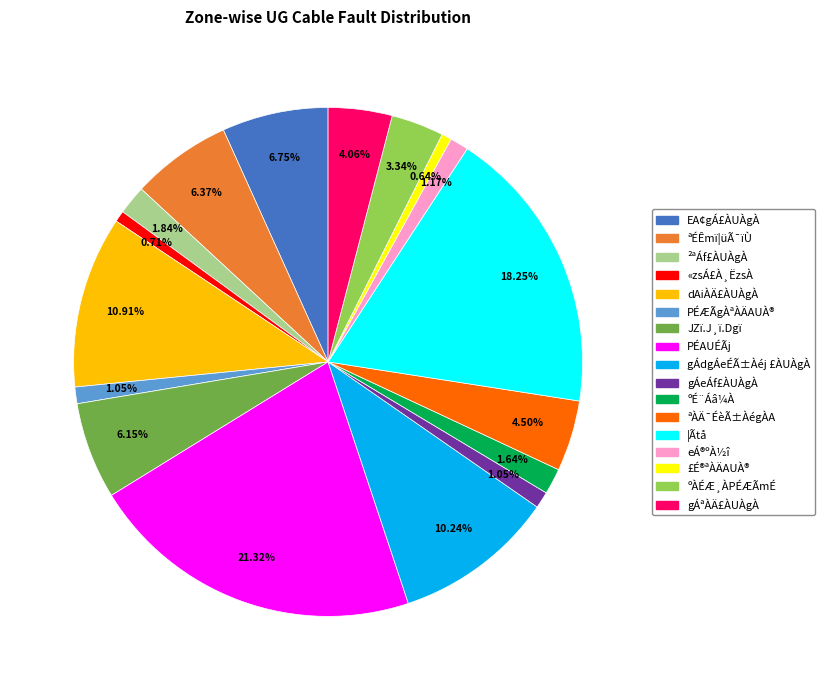

Is there a majority slice in this chart?

No